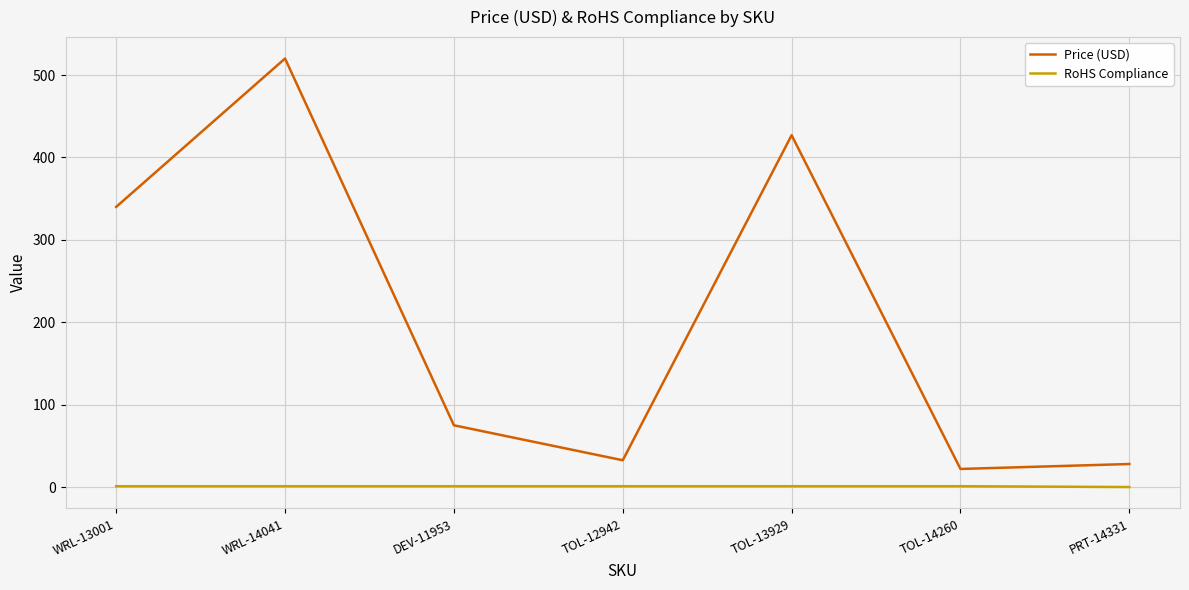

Which series has the largest range (max minus min)?

Price (USD)